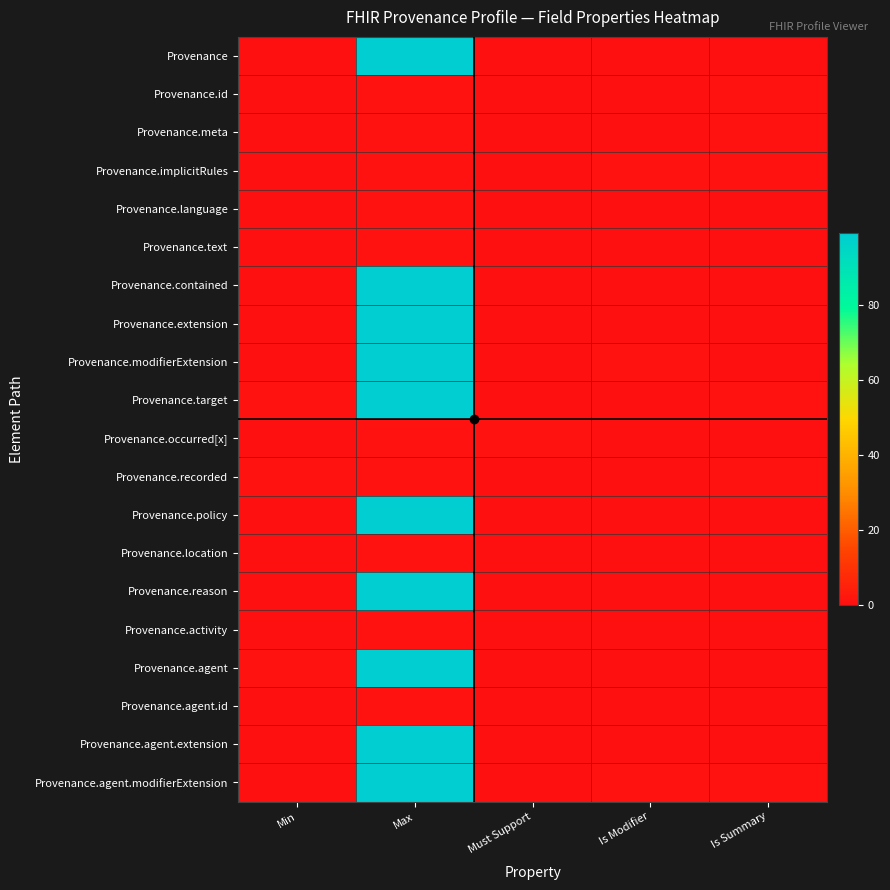

Which category has the lowest value across all series?

Min